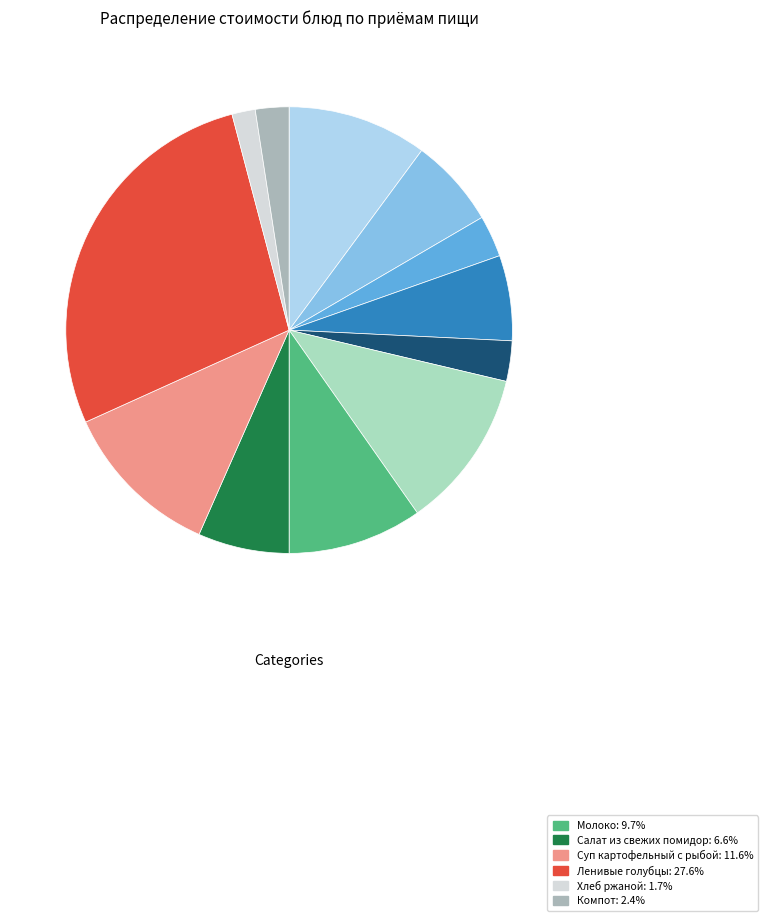

Is there any slice that represents more than half of the pie?

No